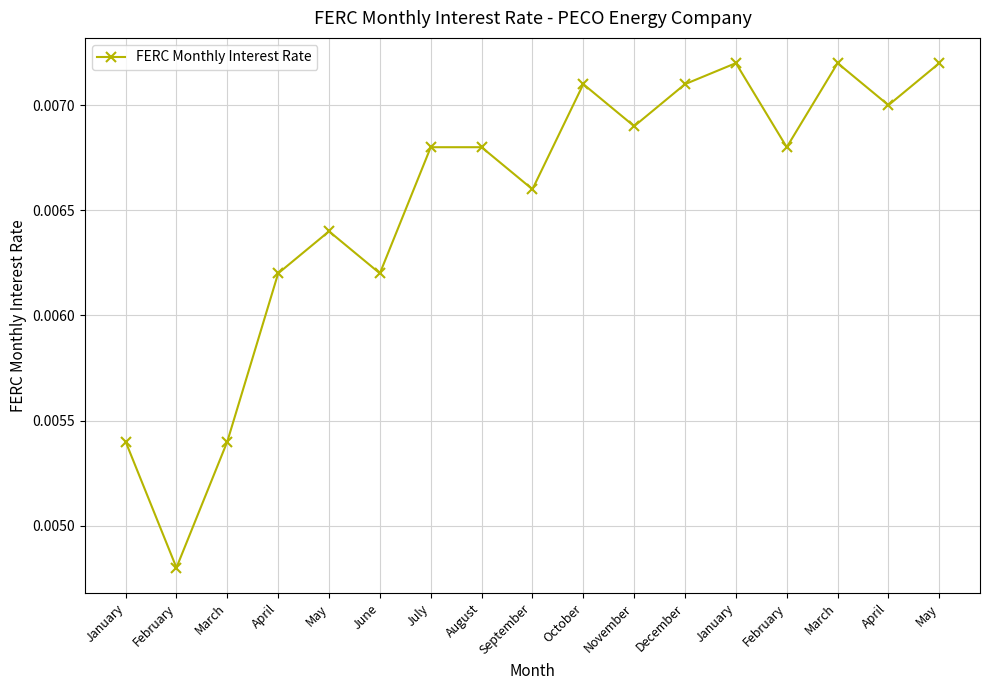

Which category has the highest value across all series?

January